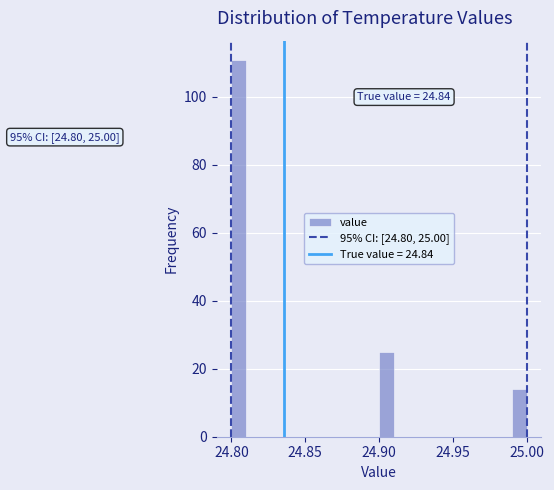

Around what value on the x-axis is the tallest bar? Give the approximate position of its centre, as read against the axis.

24.805